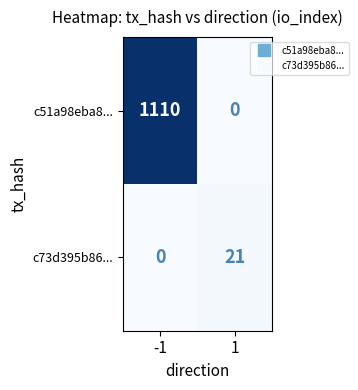

At 1, list the series in order from largest to smallest.

c73d395b86..., c51a98eba8...